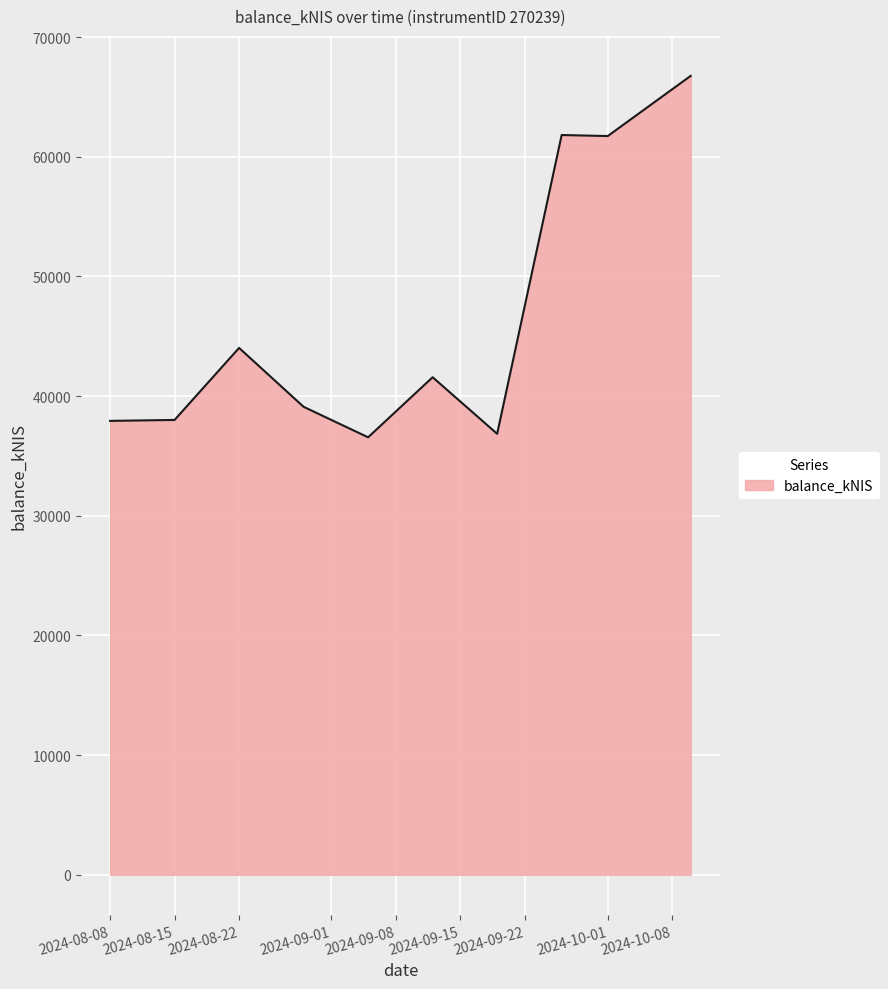

What is the difference between the maximum and minimum values?

30203.1